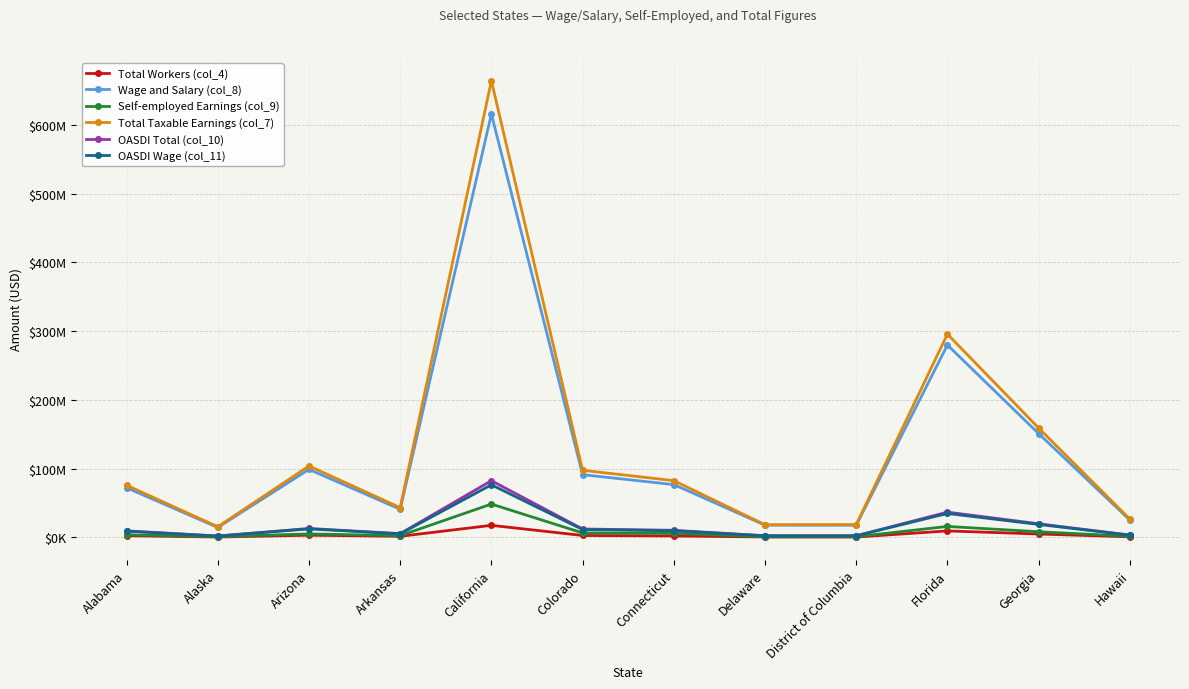

True or false: OASDI Wage (col_11) and Total Taxable Earnings (col_7) cross at least once.

False